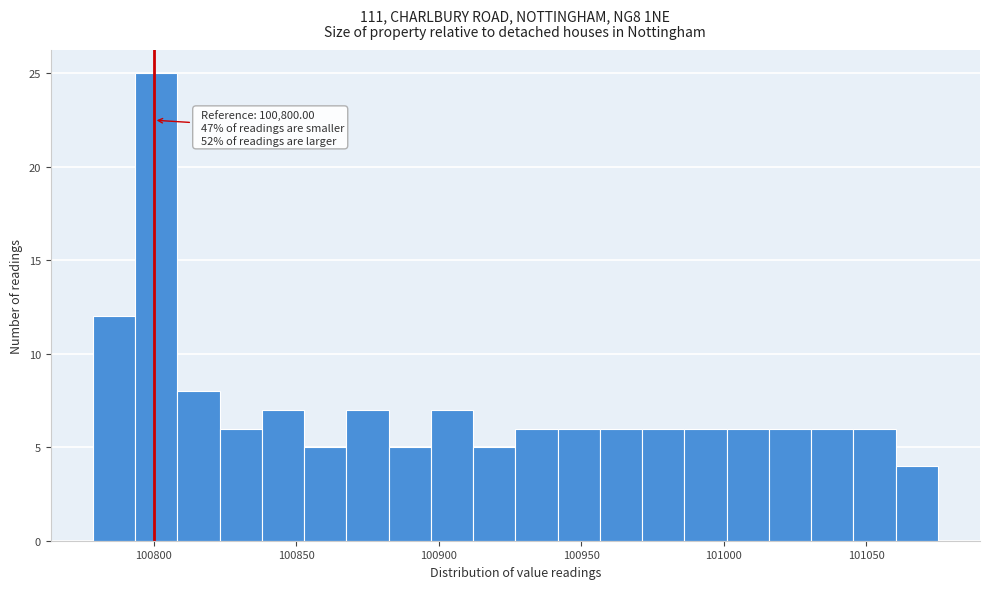

Read against the x-axis, roughly where is the centre of the tallest bar?

100800